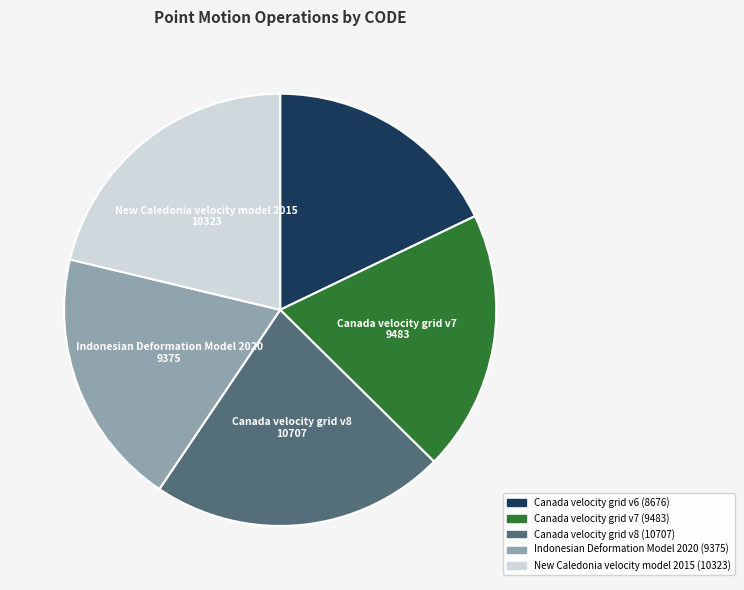

Is there a majority slice in this chart?

No